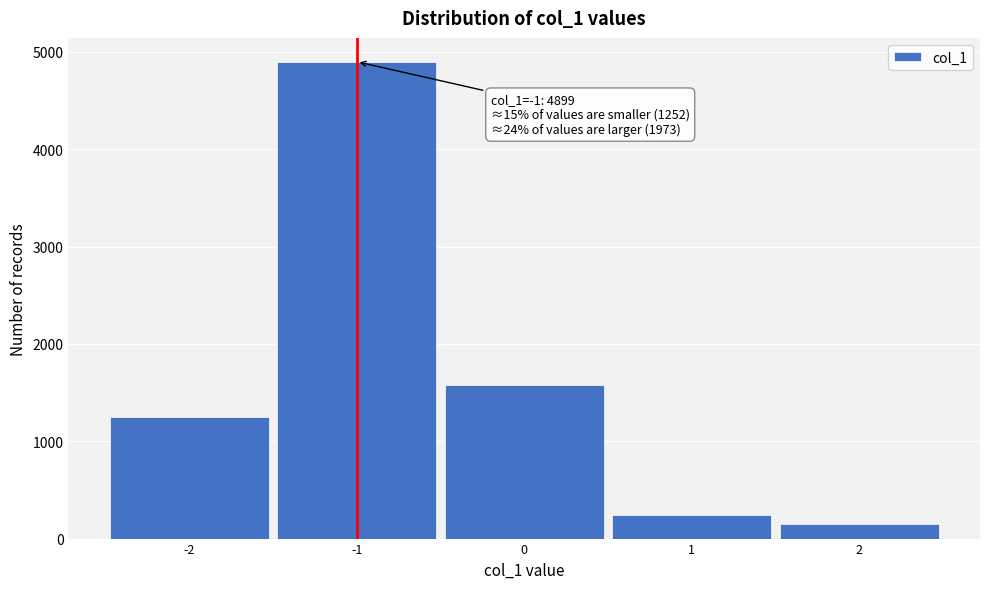

Over which range of the x-axis is the bar tallest?

-1.5 to -0.5